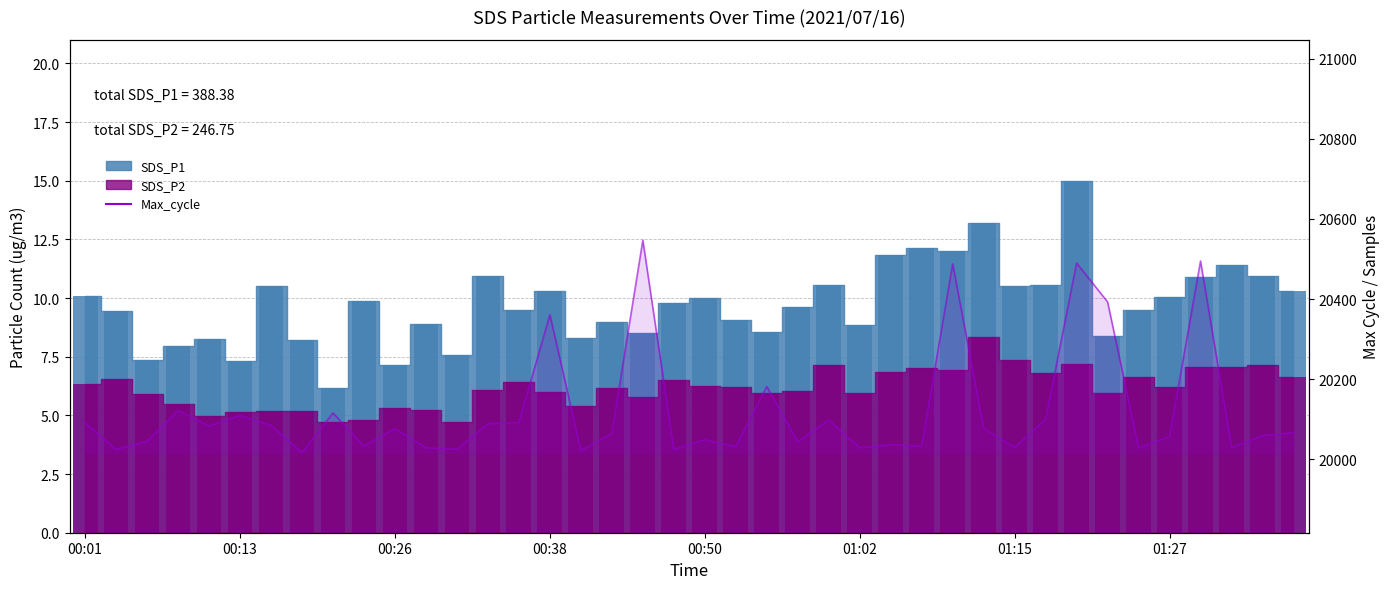

Are the bars horizontal?

No